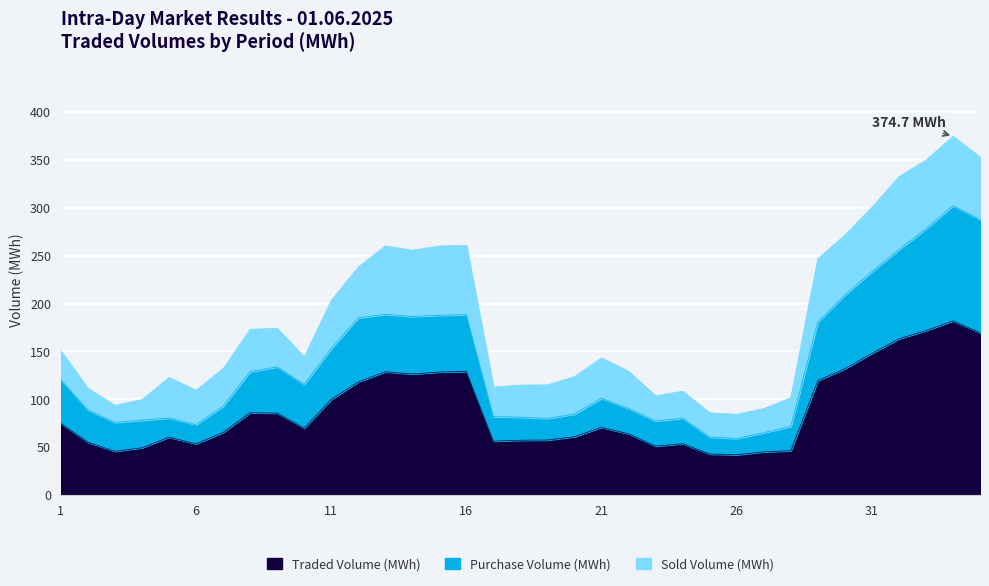

True or false: Traded Volume (MWh) has a value of 29.0 at 23.

False